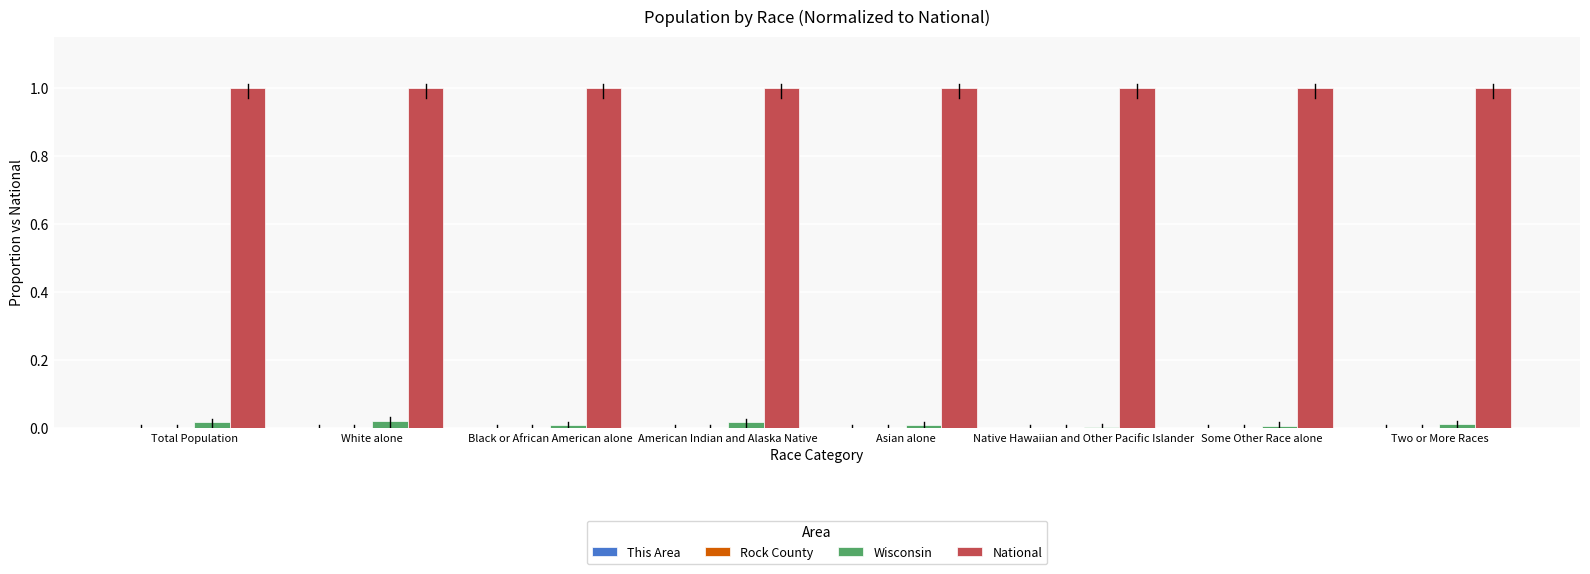

Which series has the largest total across all categories?

National